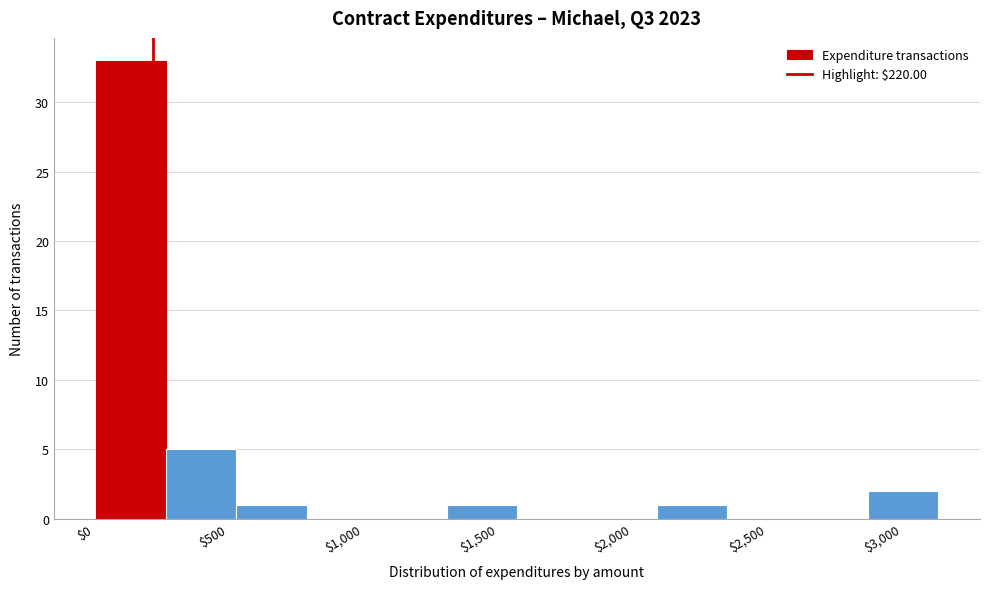

Which range on the x-axis has the tallest bar?

0 to 250